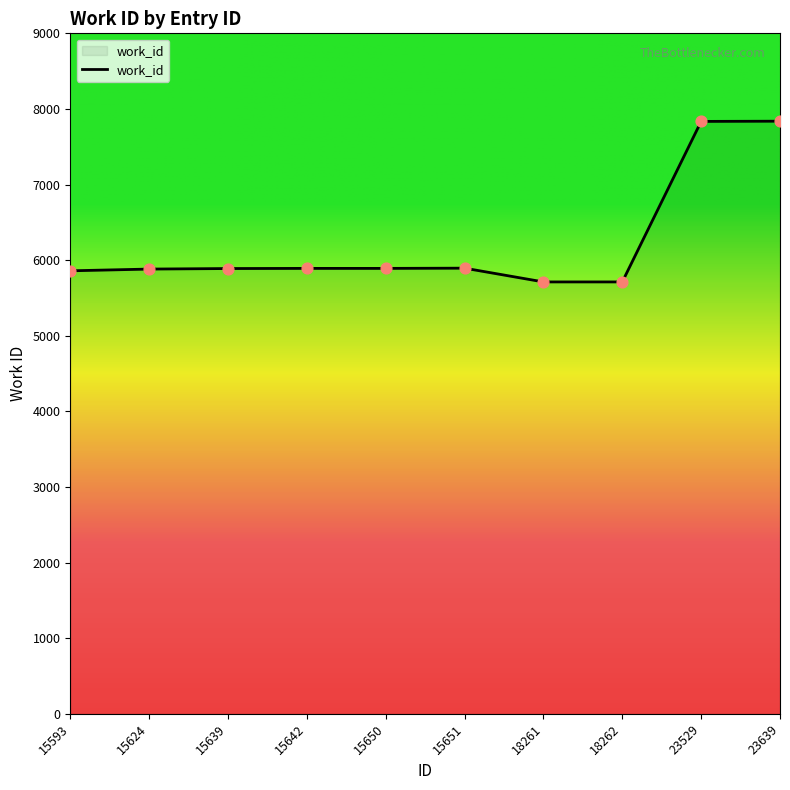

What is the change in value from 15593 to 15639?

+30